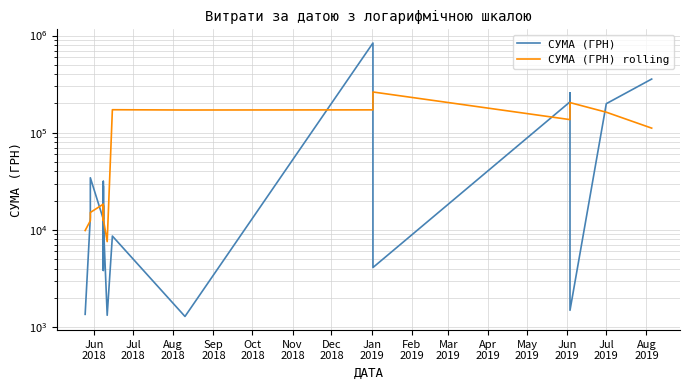

Rank the series by their maximum value, from lowest to highest.

СУМА (ГРН) rolling, СУМА (ГРН)